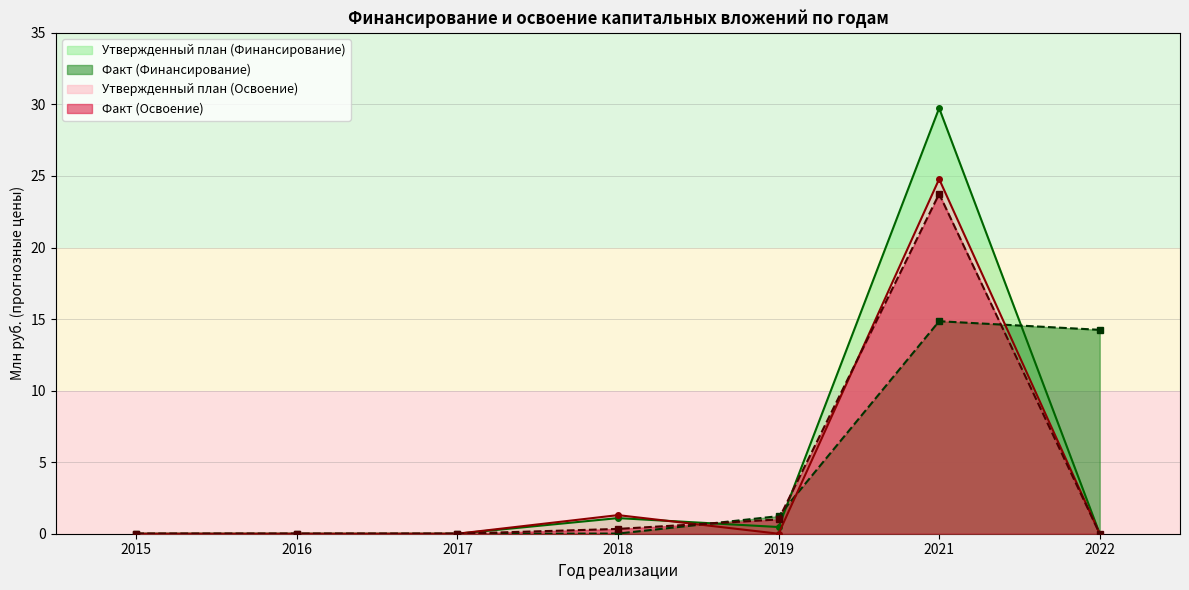

What is the spread (max minus min) of values at 2021?

14.9